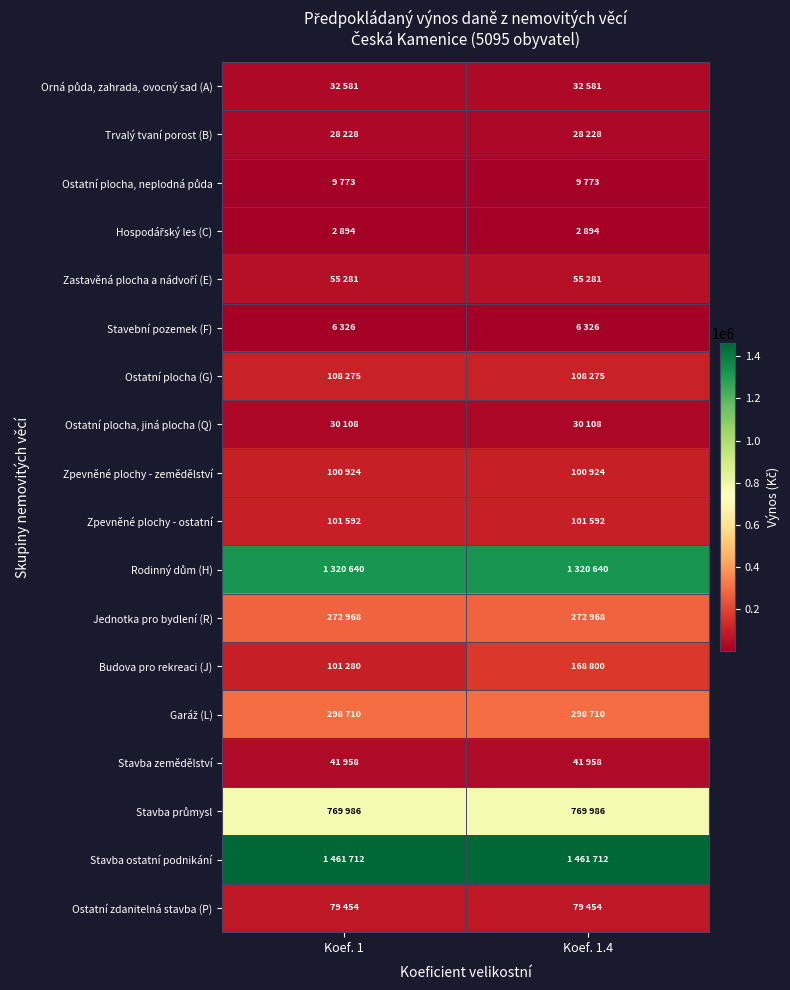

What is the total value across all series at Koef. 1?

4822690